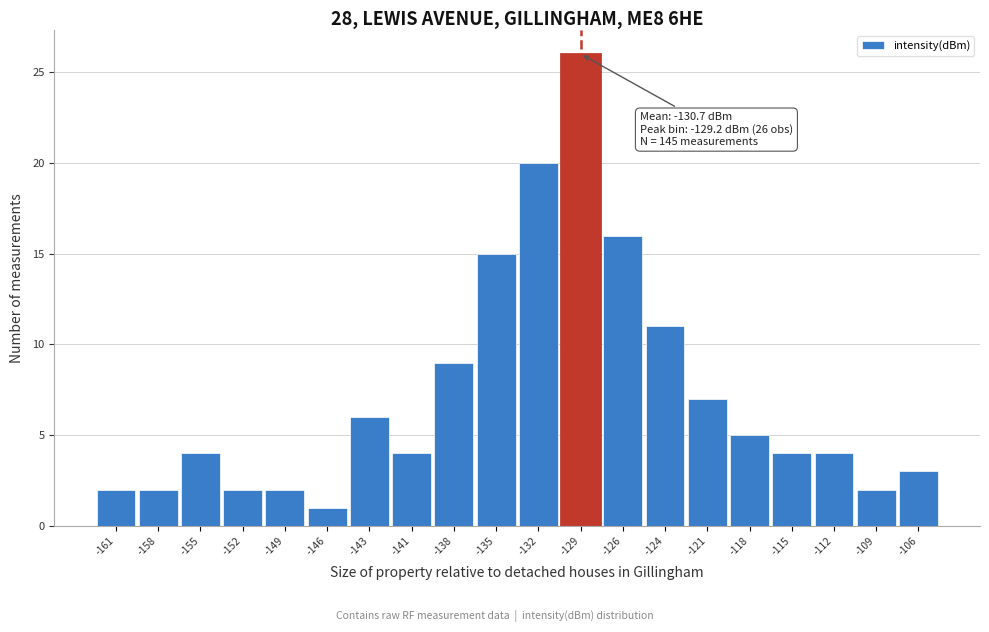

Which range on the x-axis has the tallest bar?

-130.65 to -127.80